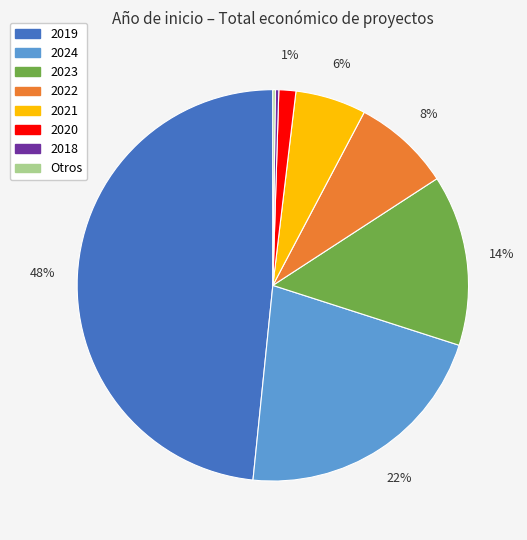

To the nearest percent, what is the difference between the largest and smallest slice percentages?

48%